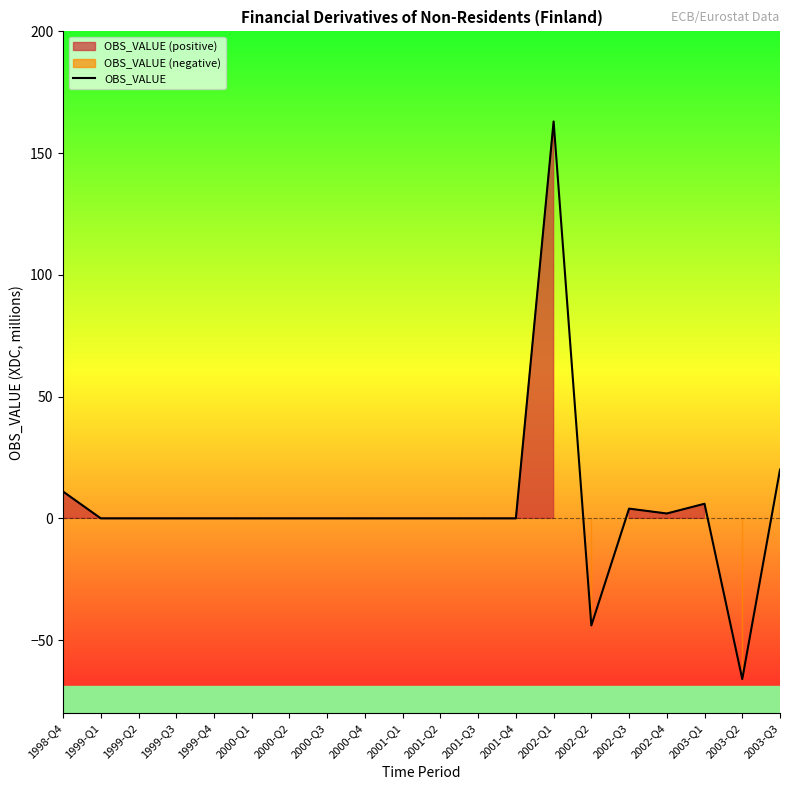

What is the label of the 14th point from the right?

2000-Q2